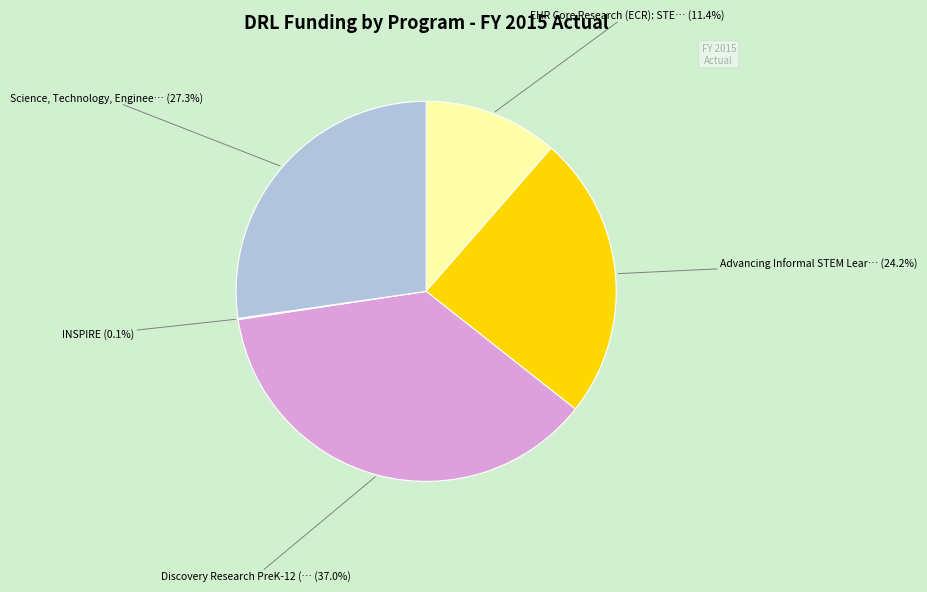

To the nearest percent, what is the difference between the largest and smallest slice percentages?

37%